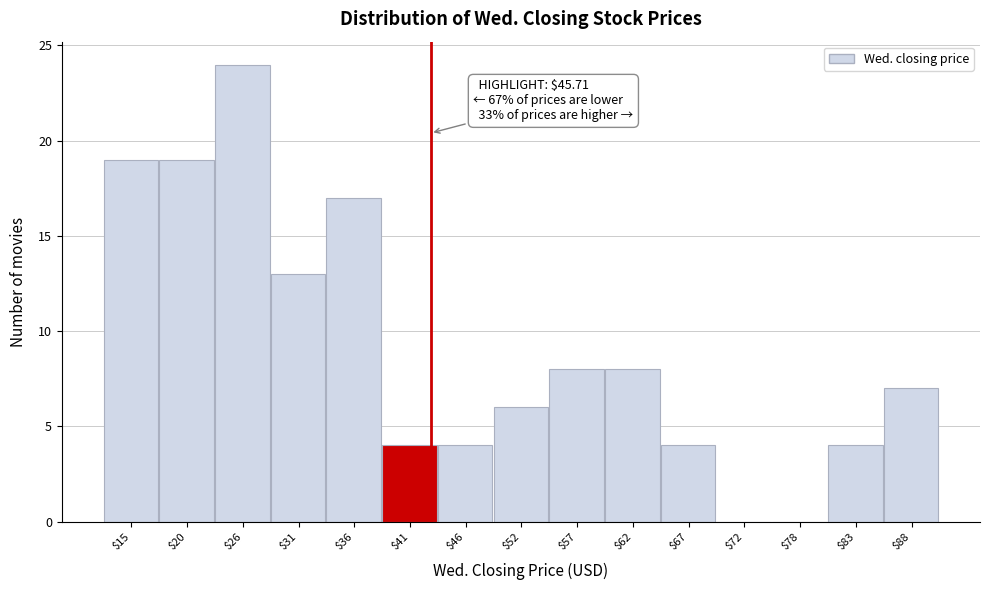

At which label is the value closest to 12?

$31